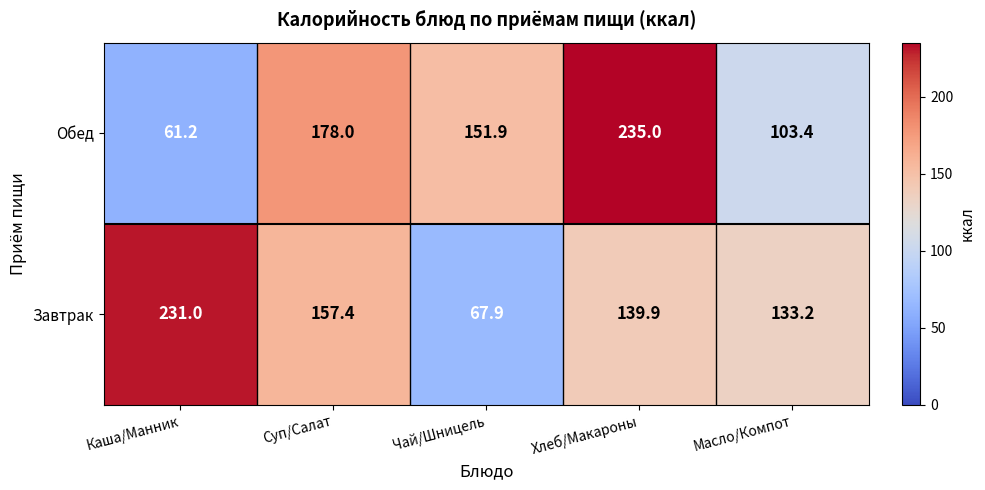

List the labels in order of Обед value, largest first.

Хлеб/Макароны, Суп/Салат, Чай/Шницель, Масло/Компот, Каша/Манник